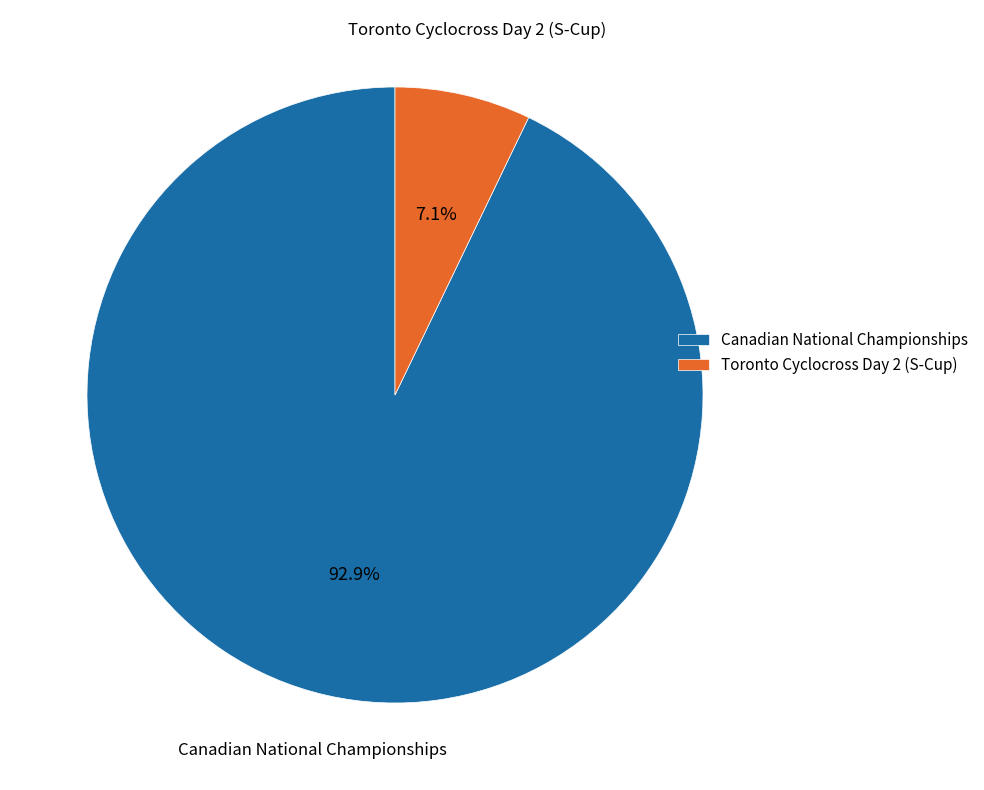

What percentage is the Toronto Cyclocross Day 2 (S-Cup) slice, to the nearest percent?

7%